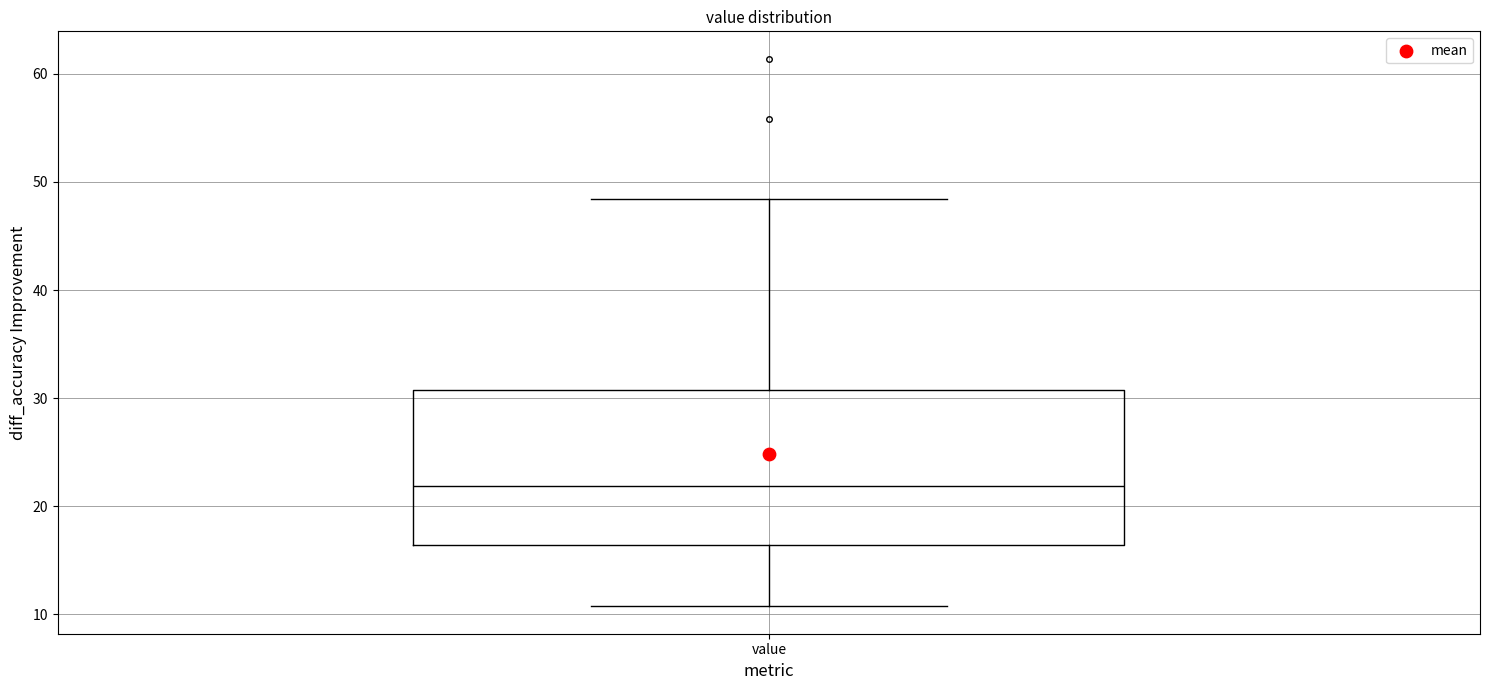

Where does the upper whisker of the box for value end on the y-axis? The values are not printed on the chart, so give them approximately, as read against the axis.

48